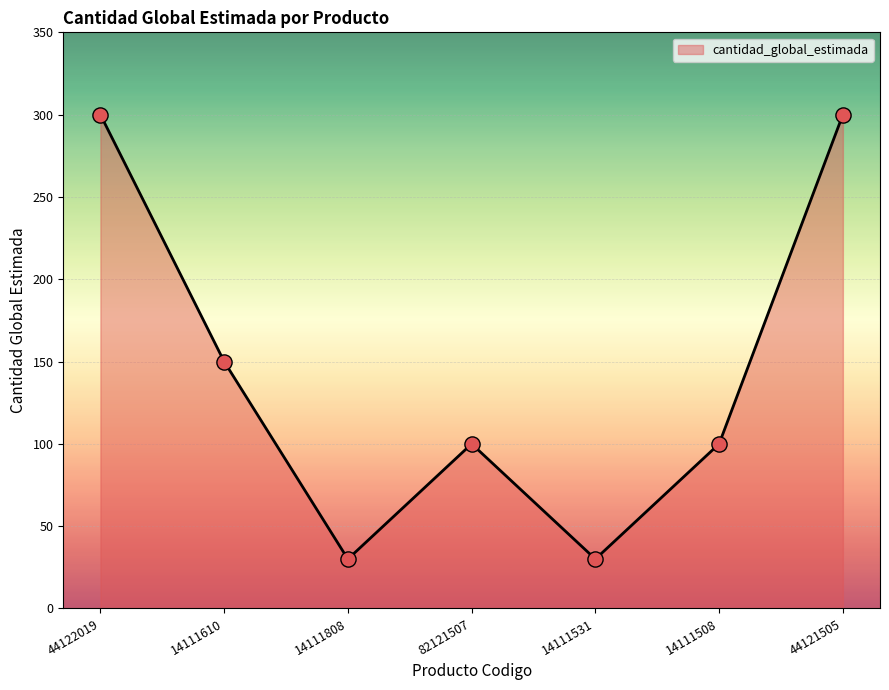

Between 14111610 and 44122019, which is larger?

44122019